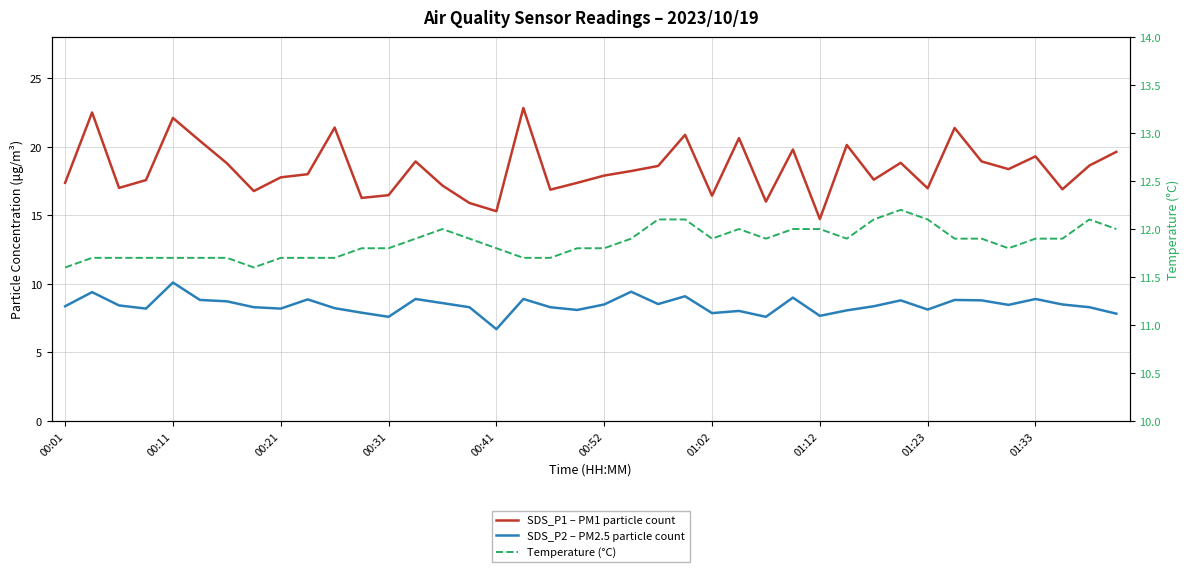

How many distinct data groups are displayed?

3